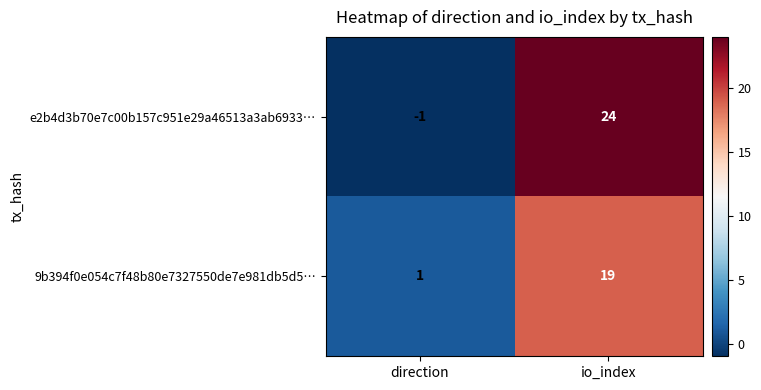

Reading left to right, transcribe all the data shown in this chart.

e2b4d3b70e7c00b157c951e29a46513a3ab6933…: direction=-1	io_index=24
9b394f0e054c7f48b80e7327550de7e981db5d5…: direction=1	io_index=19